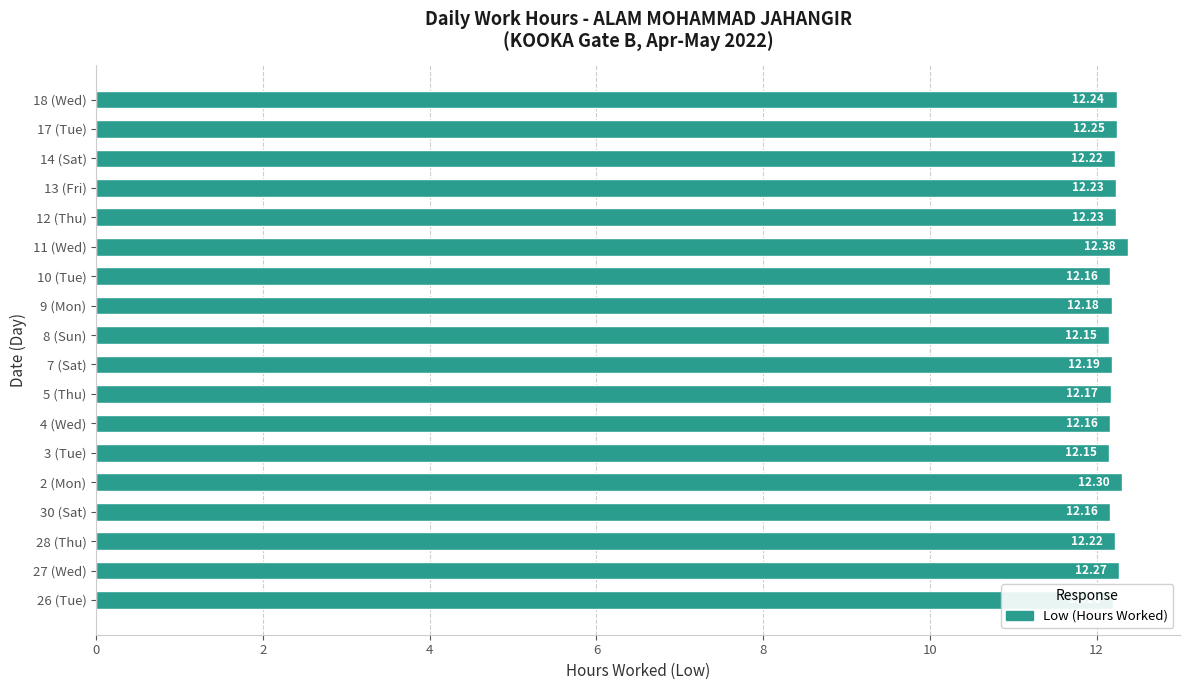

What is the sum of the values at 26 (Tue) and 30 (Sat)?

24.4